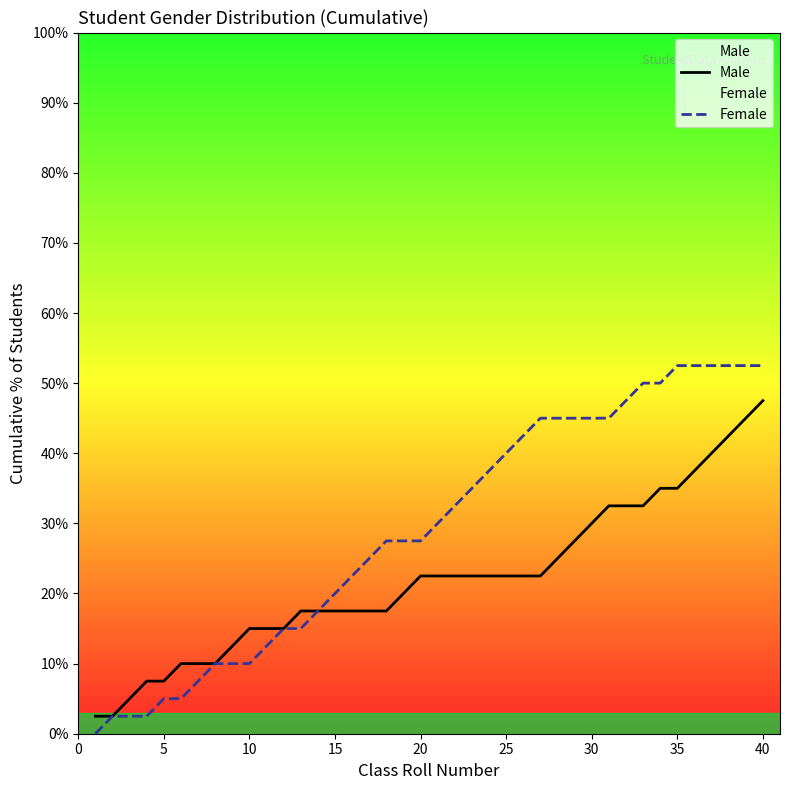

Between 19 and 5, which is larger?

19